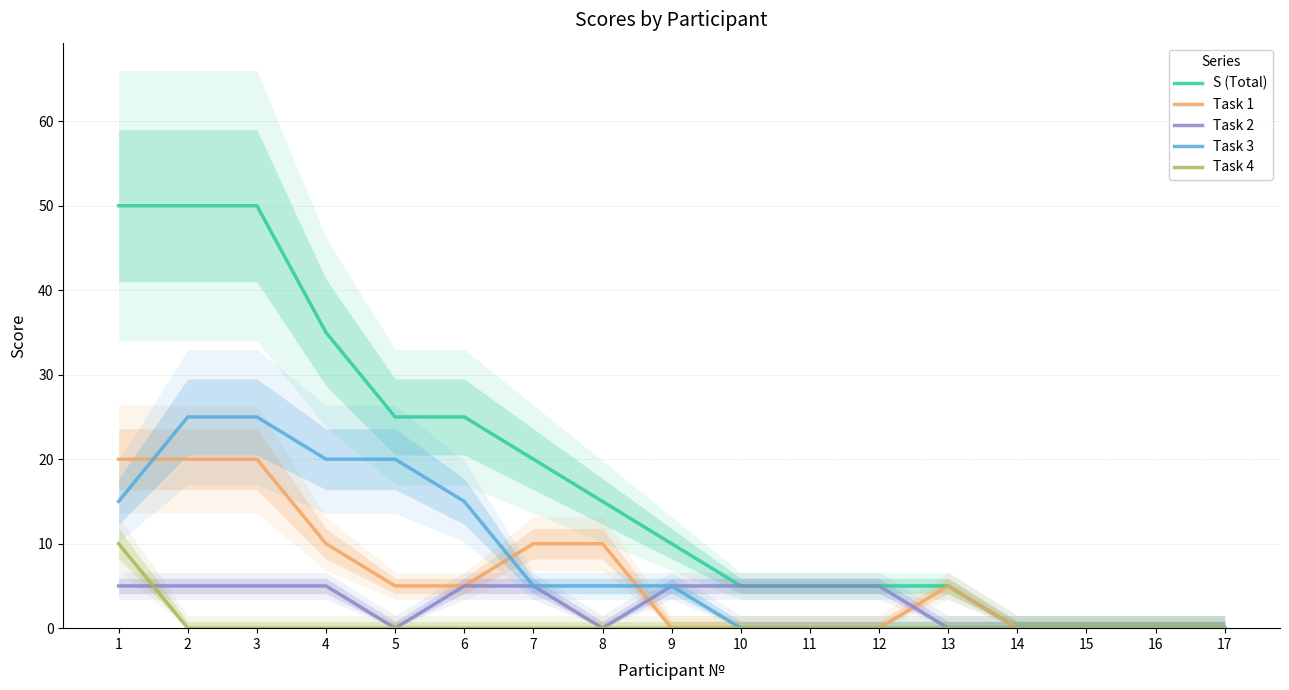

True or false: Task 4 and Task 1 intersect in this chart.

False